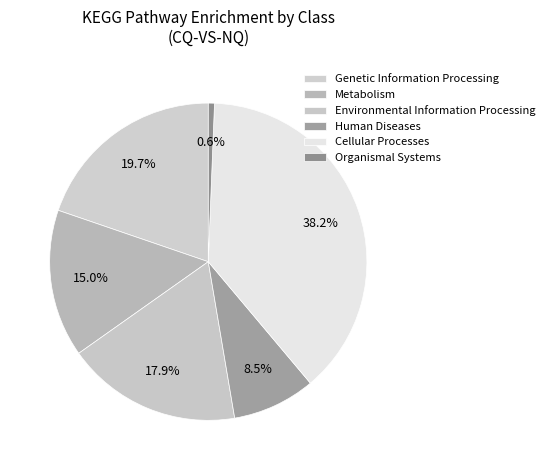

Combined, what portion of the pie is Environmental Information Processing and Human Diseases?

26.3%